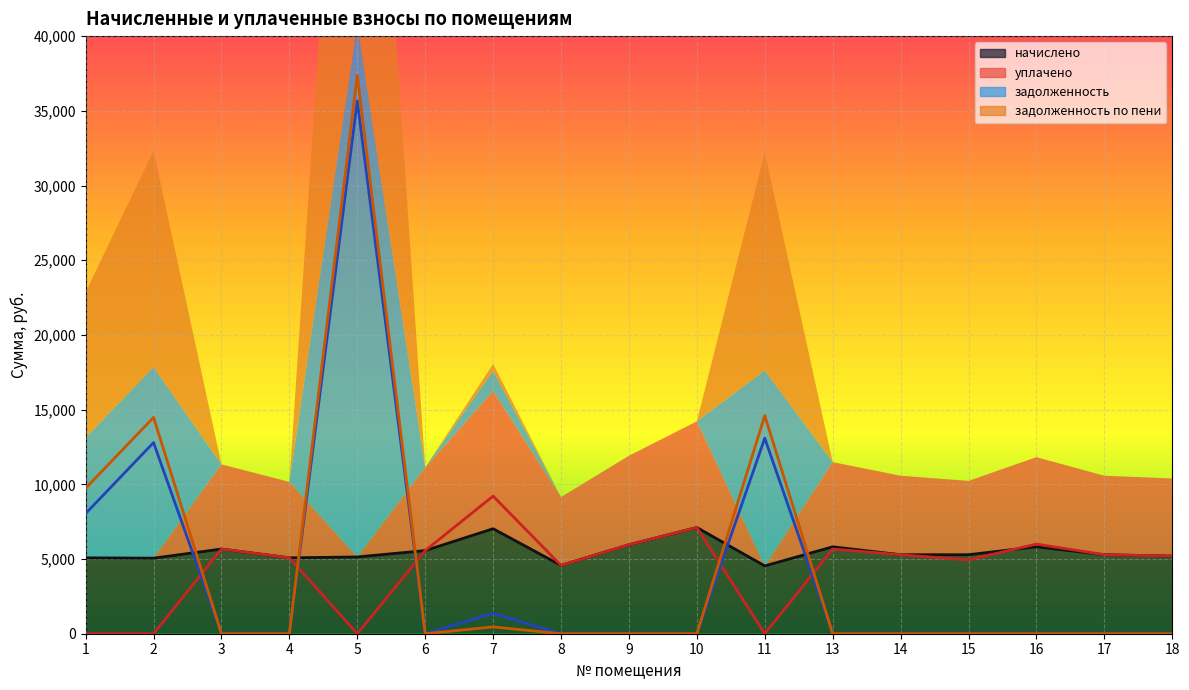

What is the difference between the highest and lowest values at 6?

5564.2